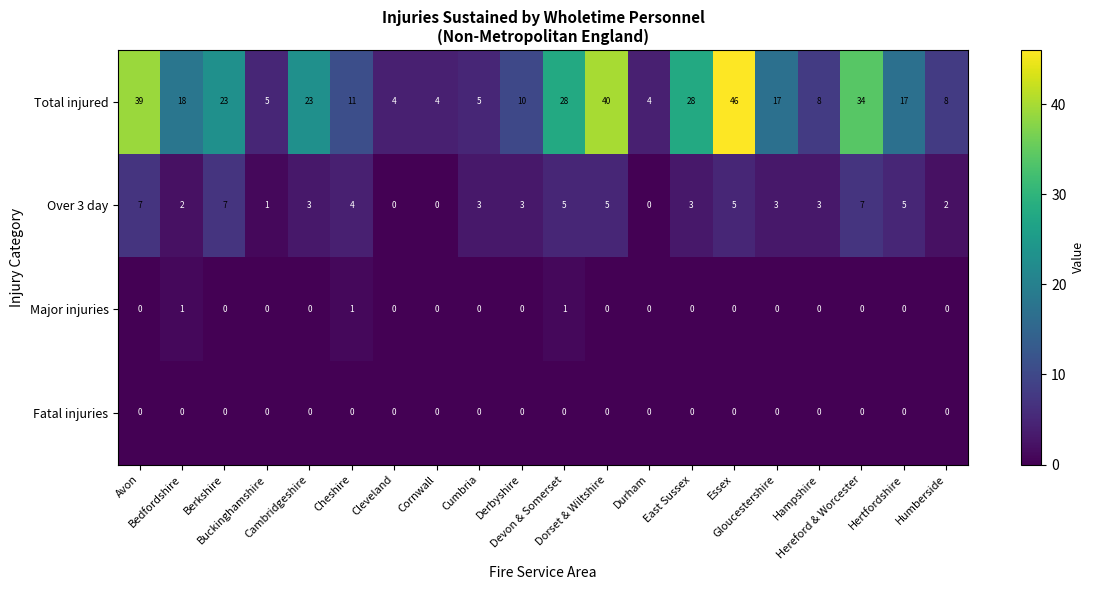

What is the highest value of the Over 3 day series?

7